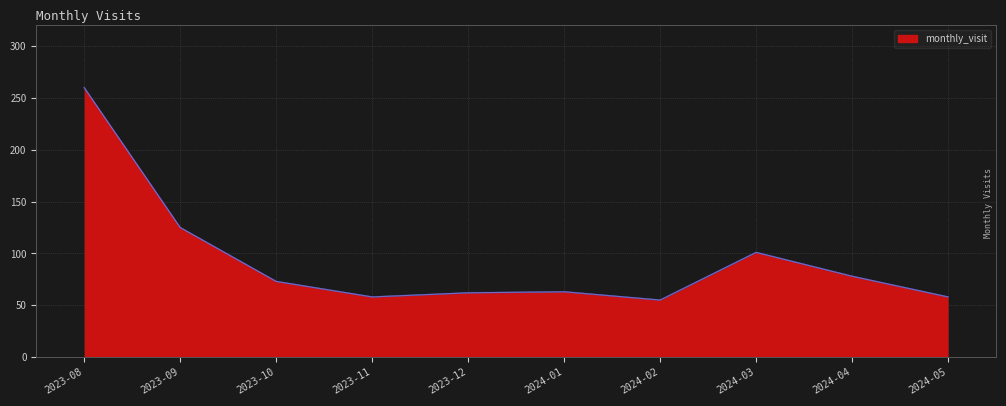

What is the ratio of the value at 2024-04 to the value at 2023-08?

0.3